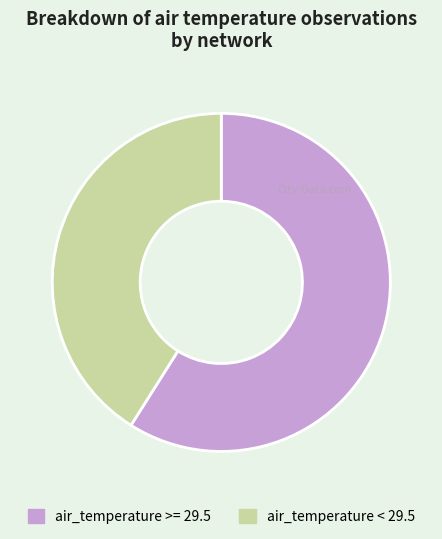

Rank the categories by value from lowest to highest.

air_temperature < 29.5, air_temperature >= 29.5